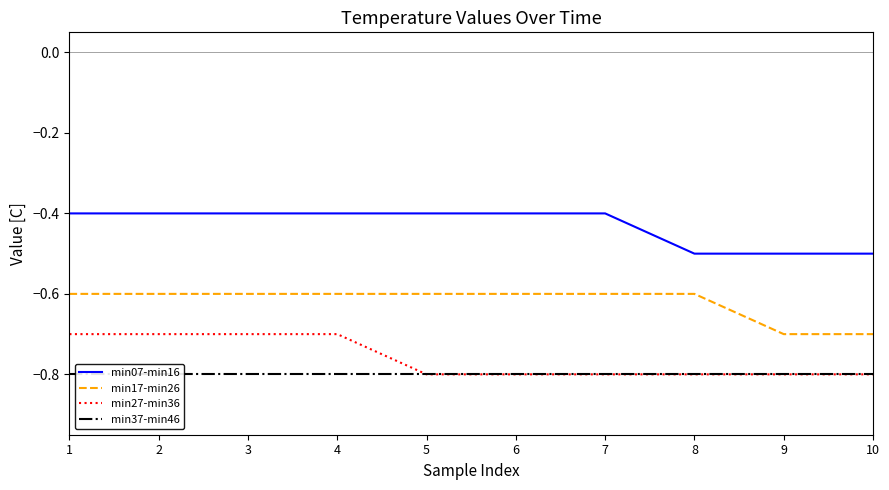

Reading right to left, transcribe all the data shown in this chart.

min07-min16: -0.5	-0.5	-0.5	-0.4	-0.4	-0.4	-0.4	-0.4	-0.4	-0.4
min17-min26: -0.7	-0.7	-0.6	-0.6	-0.6	-0.6	-0.6	-0.6	-0.6	-0.6
min27-min36: -0.8	-0.8	-0.8	-0.8	-0.8	-0.8	-0.7	-0.7	-0.7	-0.7
min37-min46: -0.8	-0.8	-0.8	-0.8	-0.8	-0.8	-0.8	-0.8	-0.8	-0.8